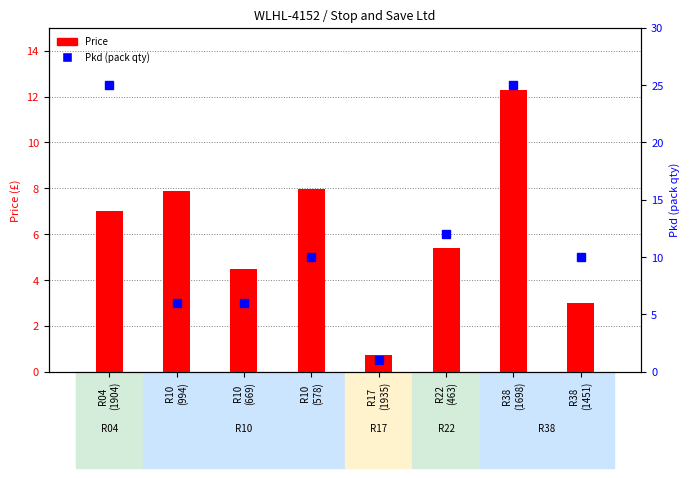

Rank the series at R10
(578) from highest to lowest value.

Pkd, Price